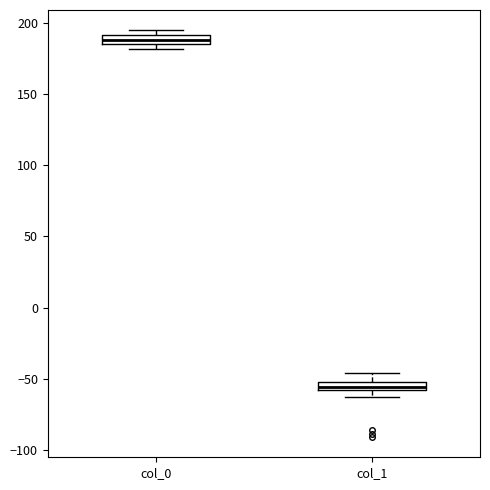

Where is the upper edge of the box for col_1 on the y-axis? The values are not printed on the chart, so give them approximately, as read against the axis.

-50